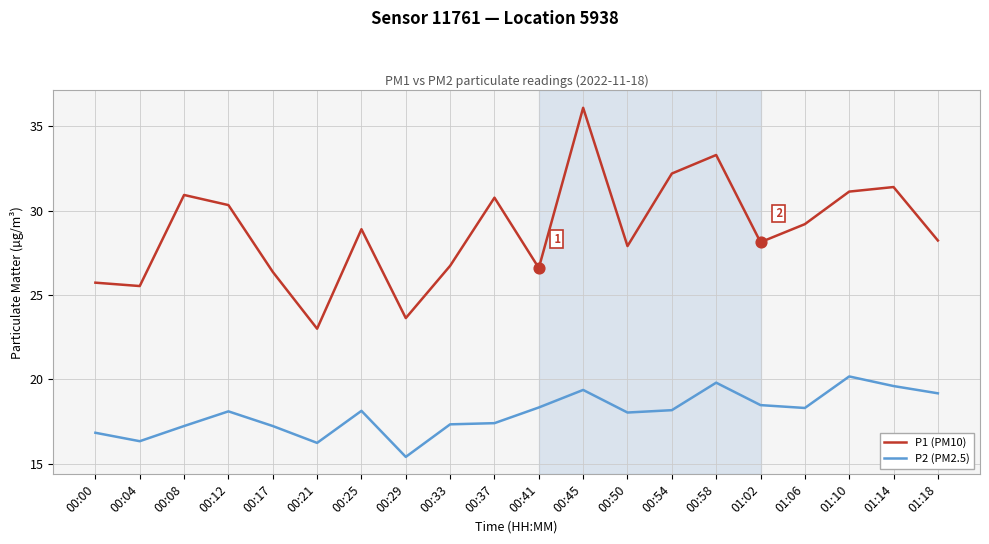

Which series changed the most between 00:17 and 01:14?

P1 (PM10)